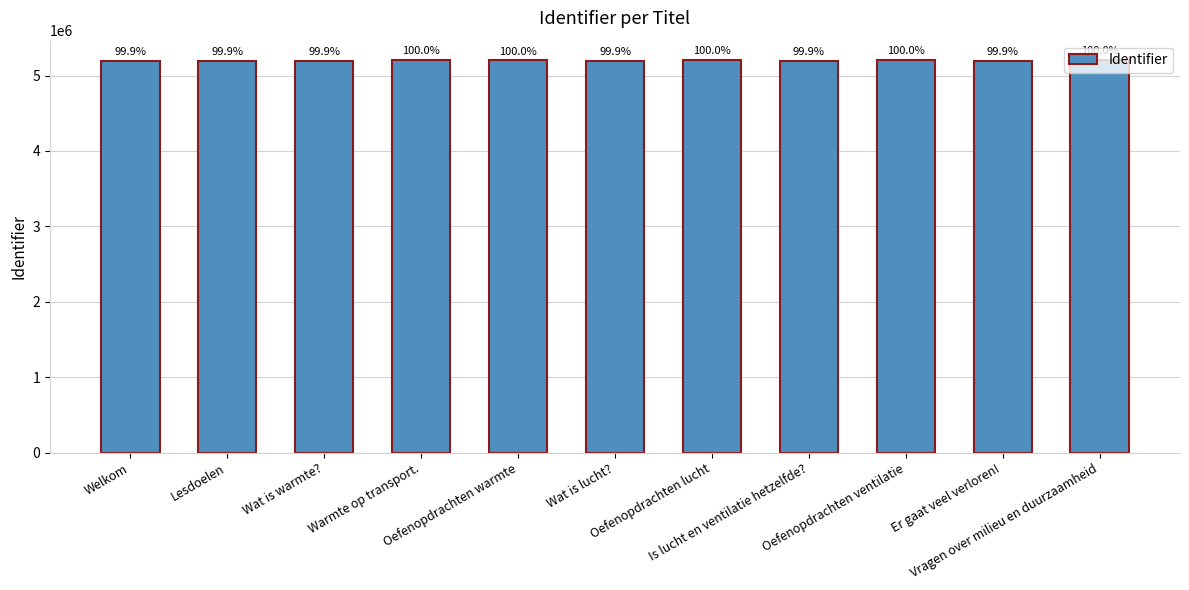

Are the bars horizontal?

No